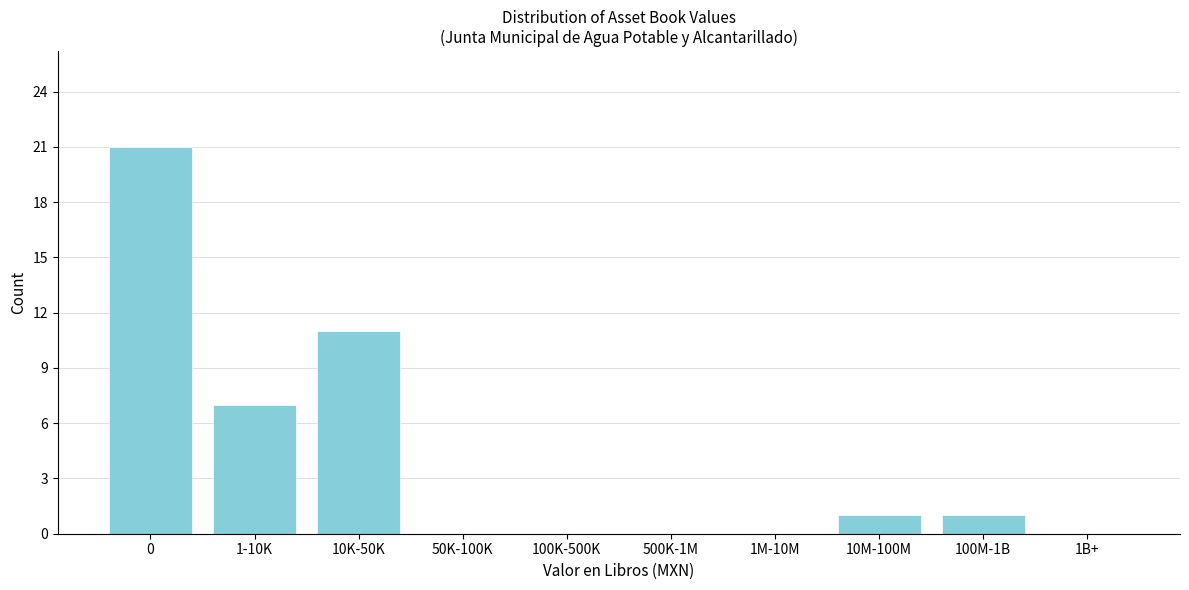

Reading right to left, transcribe all the data shown in this chart.

1B+=0	100M-1B=1	10M-100M=1	1M-10M=0	500K-1M=0	100K-500K=0	50K-100K=0	10K-50K=11	1-10K=7	0=21